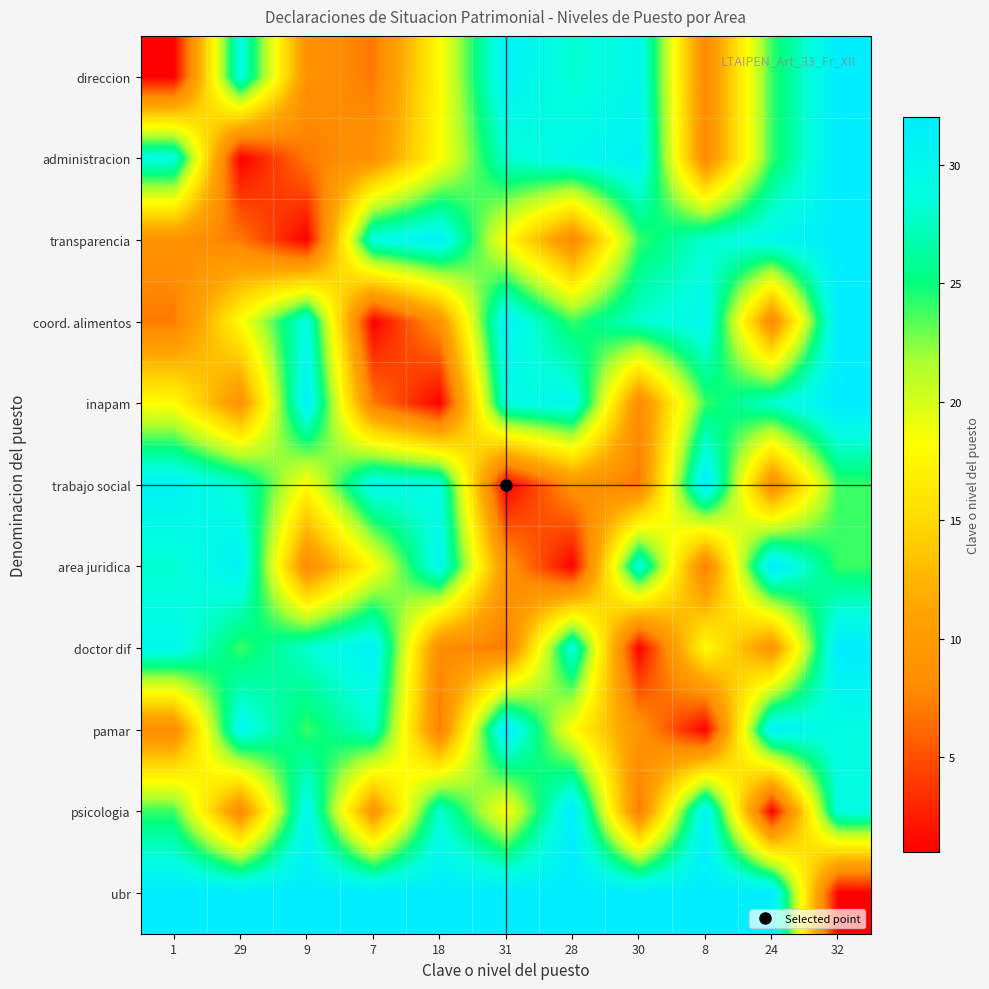

Reading left to right, extract all data points from this chart.

direccion: 1=1	29=29	9=9	7=7	18=18	31=31	28=28	30=30	8=8	24=24	32=32
administracion: 1=29	29=1	9=7	7=9	18=18	31=28	28=30	30=31	8=8	24=24	32=32
transparencia: 1=9	29=7	9=1	7=29	18=31	31=18	28=8	30=24	8=28	24=30	32=32
coord. alimentos: 1=7	29=18	9=29	7=1	18=9	31=31	28=24	30=28	8=30	24=8	32=32
inapam: 1=18	29=9	9=31	7=7	18=1	31=29	28=30	30=8	8=24	24=28	32=32
trabajo social: 1=31	29=28	9=18	7=30	18=29	31=1	28=9	30=7	8=32	24=8	32=24
area juridica: 1=28	29=31	9=8	7=18	18=30	31=9	28=1	30=29	8=7	24=32	32=24
doctor dif: 1=30	29=24	9=28	7=31	18=8	31=7	28=29	30=1	8=18	24=9	32=32
pamar: 1=8	29=30	9=24	7=28	18=7	31=32	28=18	30=9	8=1	24=31	32=29
psicologia: 1=24	29=8	9=30	7=9	18=28	31=18	28=32	30=7	8=31	24=1	32=29
ubr: 1=32	29=32	9=32	7=32	18=32	31=32	28=32	30=32	8=32	24=32	32=1